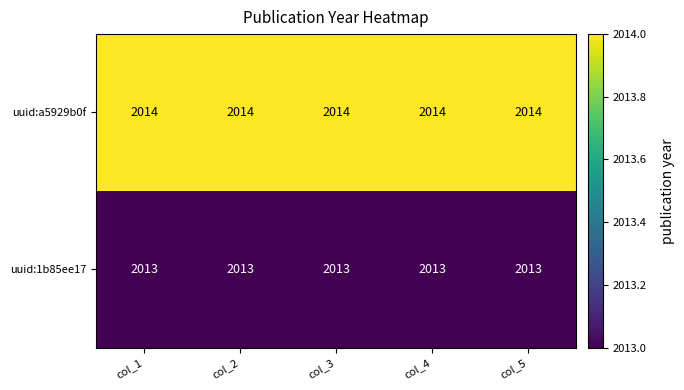

What is the average value of the uuid:1b85ee17 series?

2013